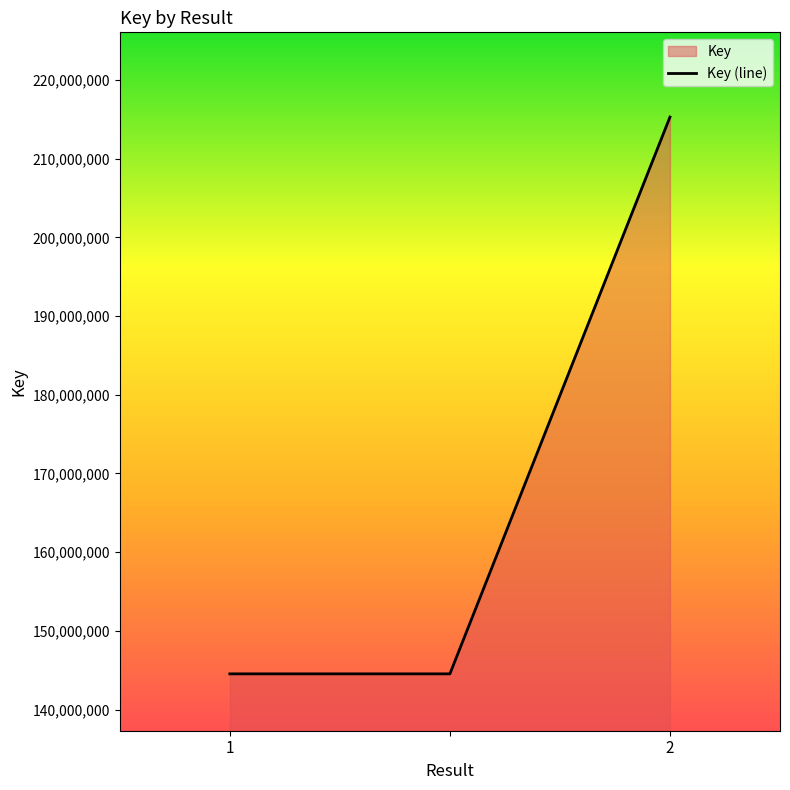

What is the change in value from 1 to 2?

+70766316